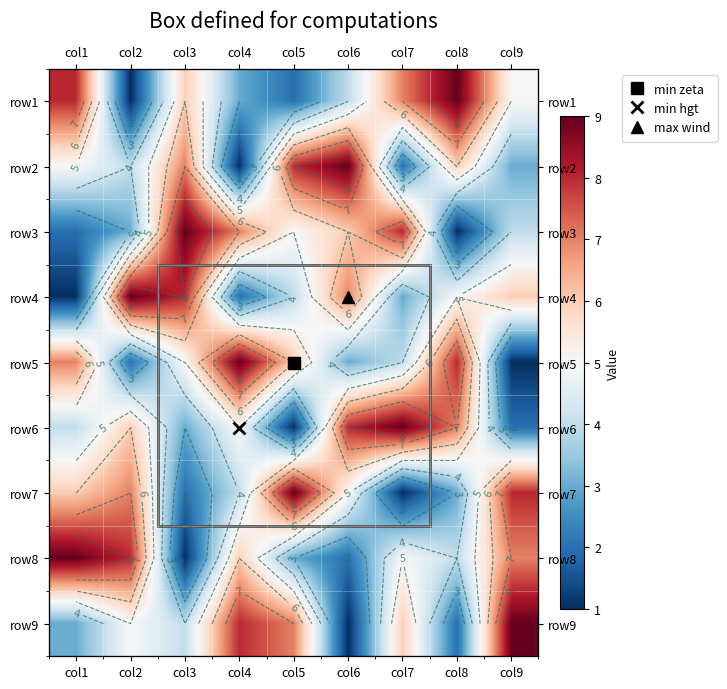

Is it true that row8 equals 2 at col8?

False